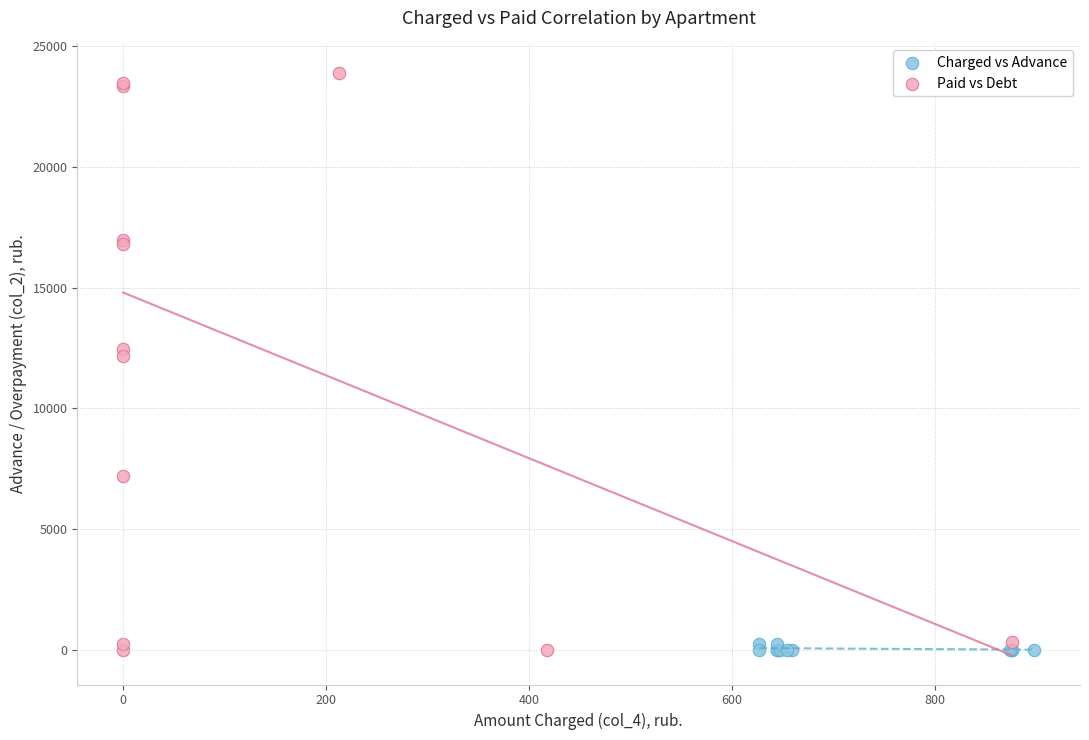

Which series has the largest Y range (max minus min)?

Paid vs Debt